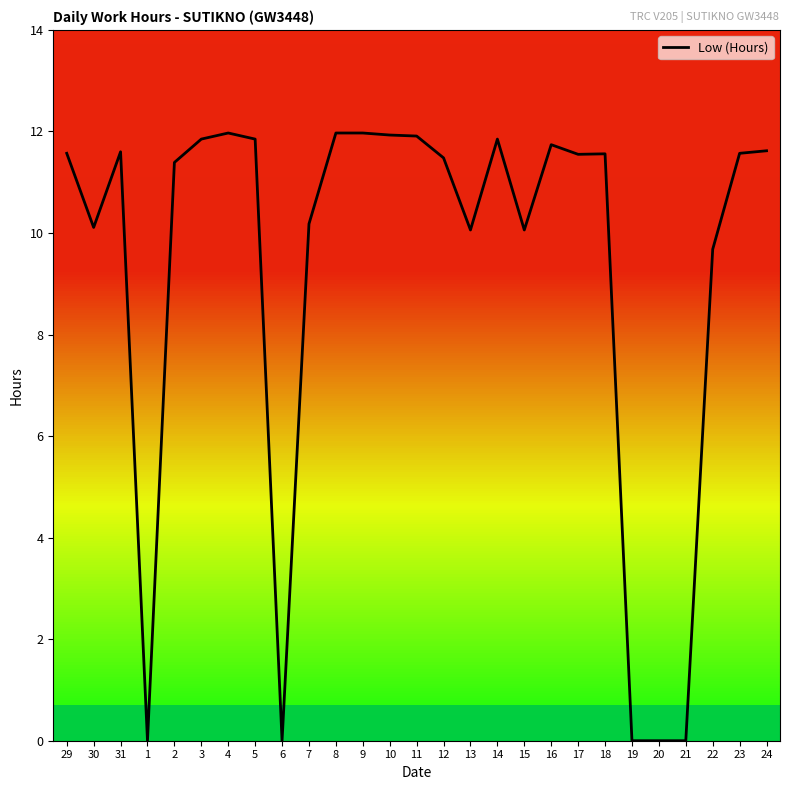

Read the value at 9.

12.0